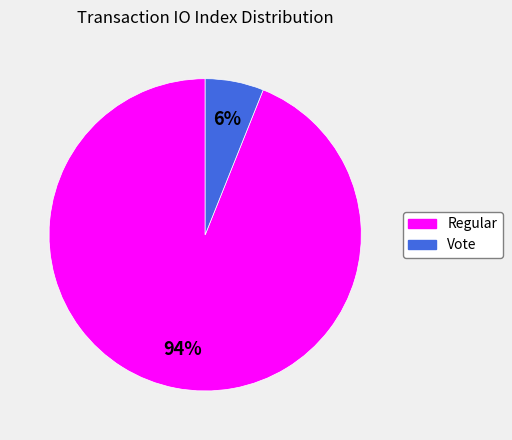

The Vote slice represents 6% of the pie. True or false?

True